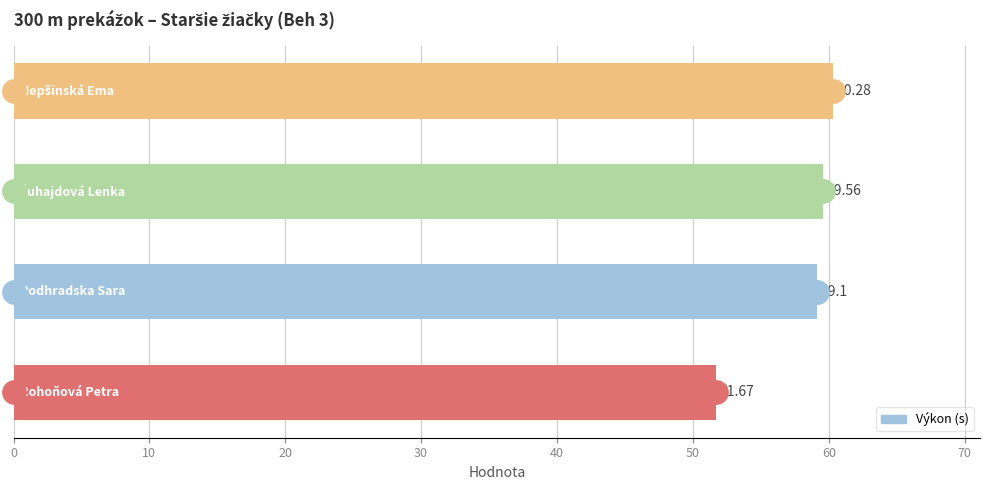

What is the change in value from 0 to 10?

+7.4